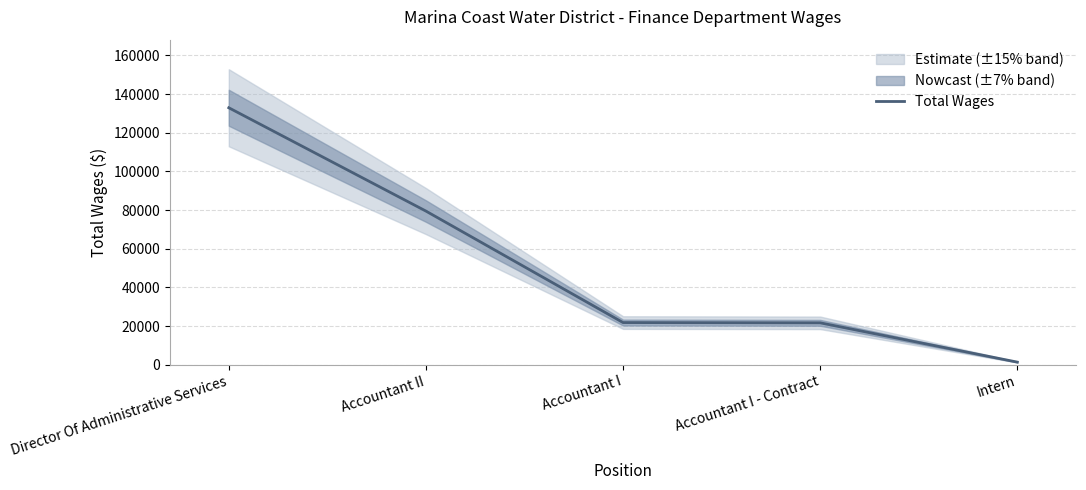

The value at Accountant I - Contract is 21666. True or false?

True